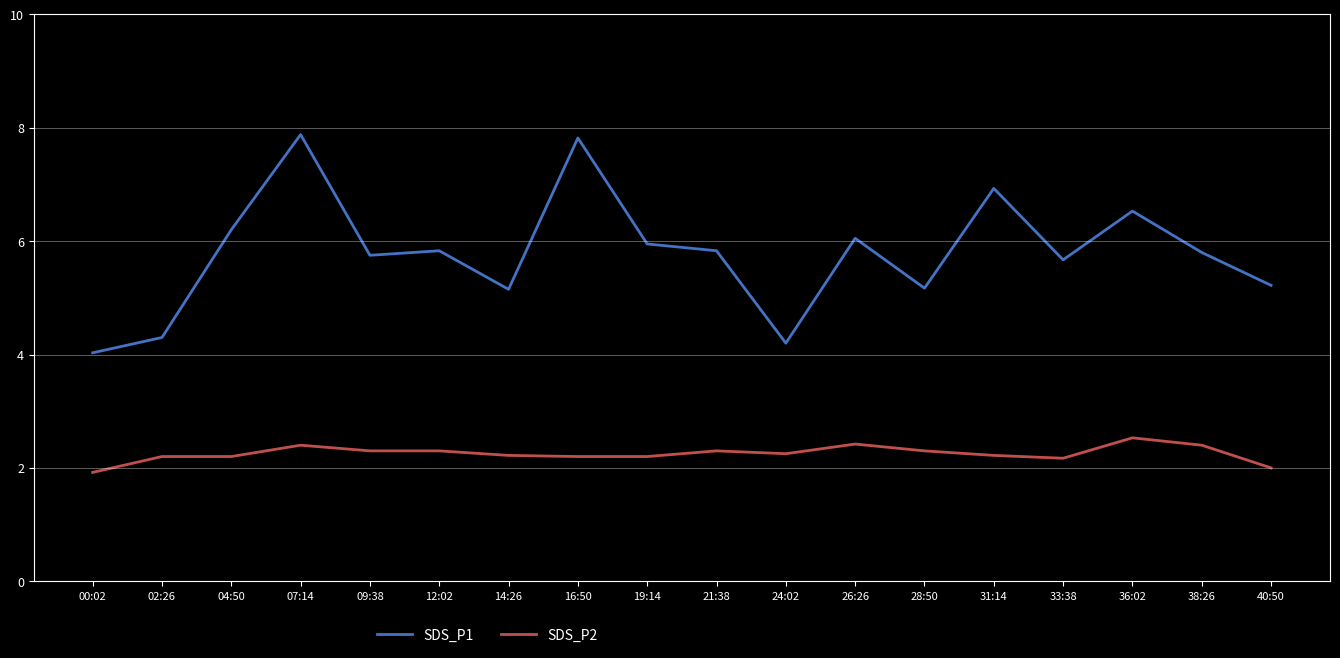

How many values in the SDS_P1 series exceed 5?

15